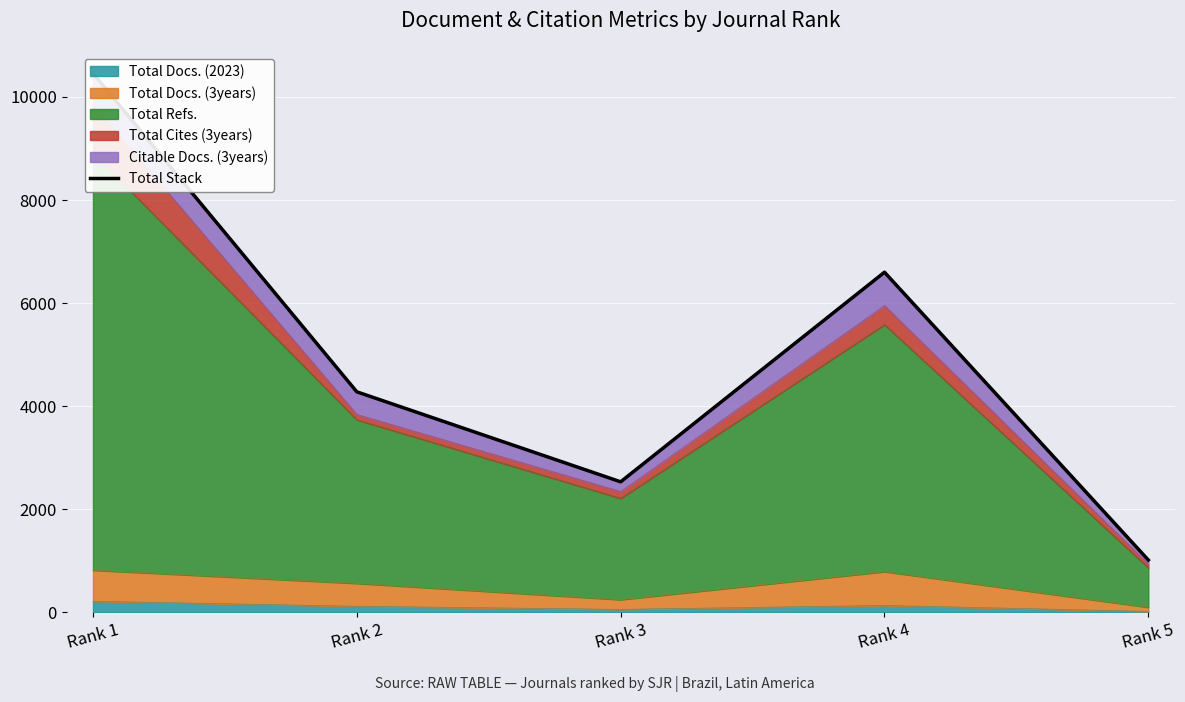

How many points are higher than both their immediate neighbors (excluding endpoints)?

1